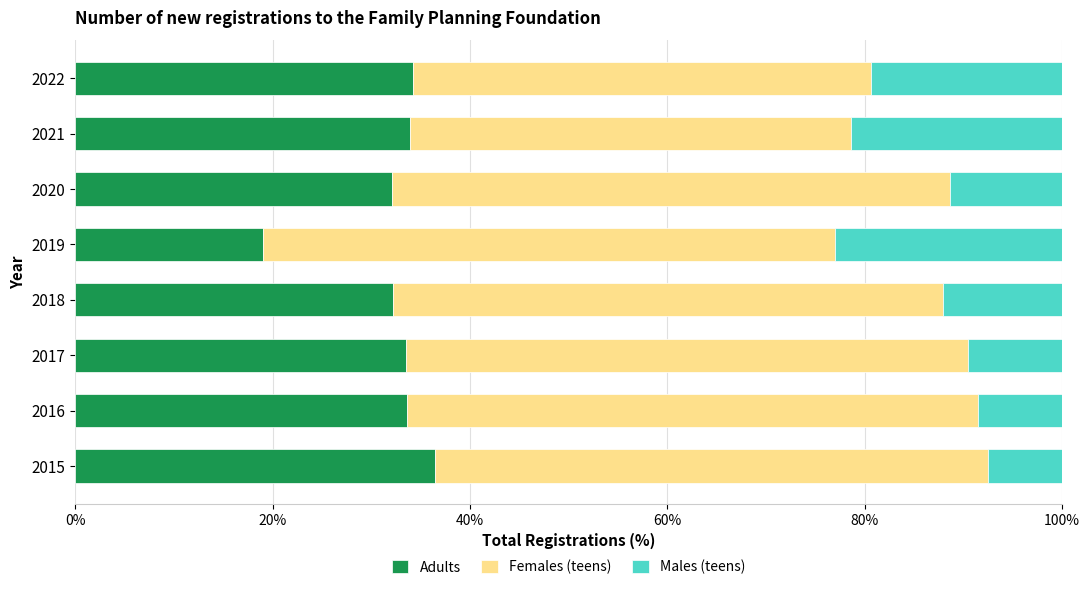

The value of Adults at 2021 is 11.4. True or false?

False